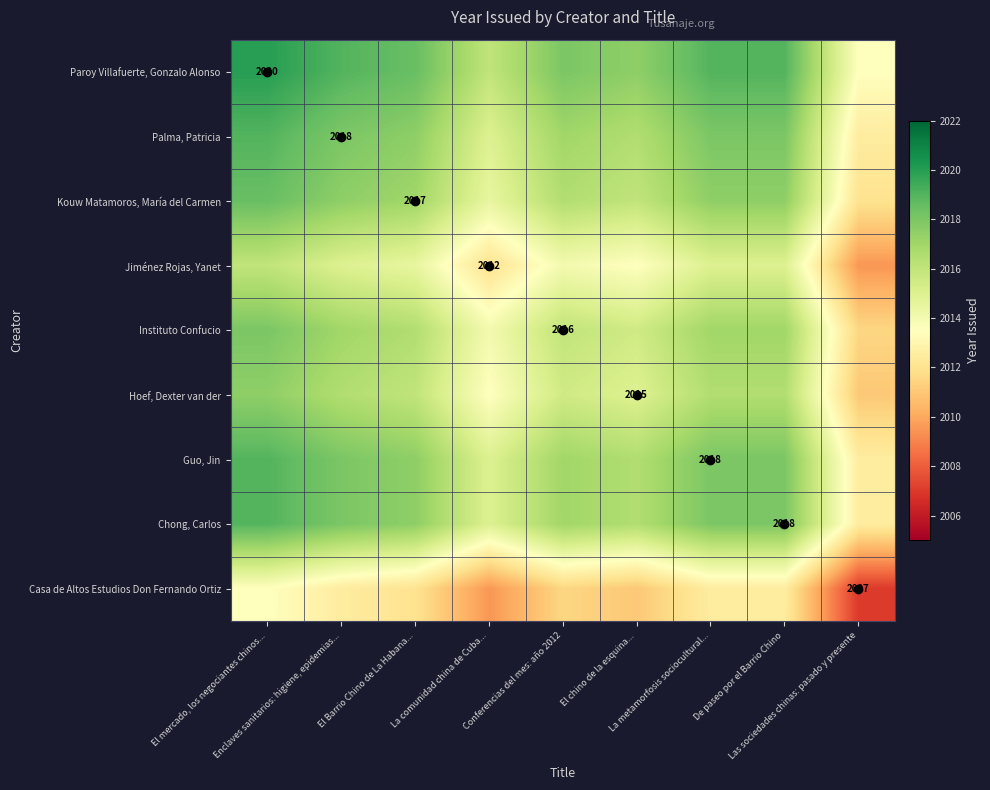

At which label does Guo, Jin first exceed 2017?

El mercado, los negociantes chinos...